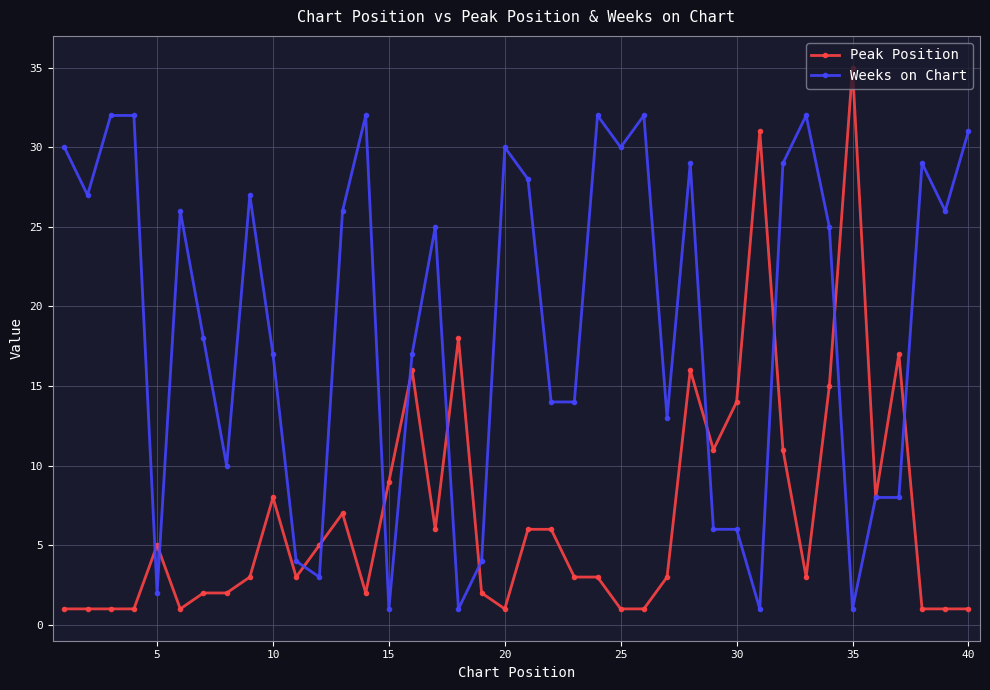

What is the highest value of the Weeks on Chart series?

32